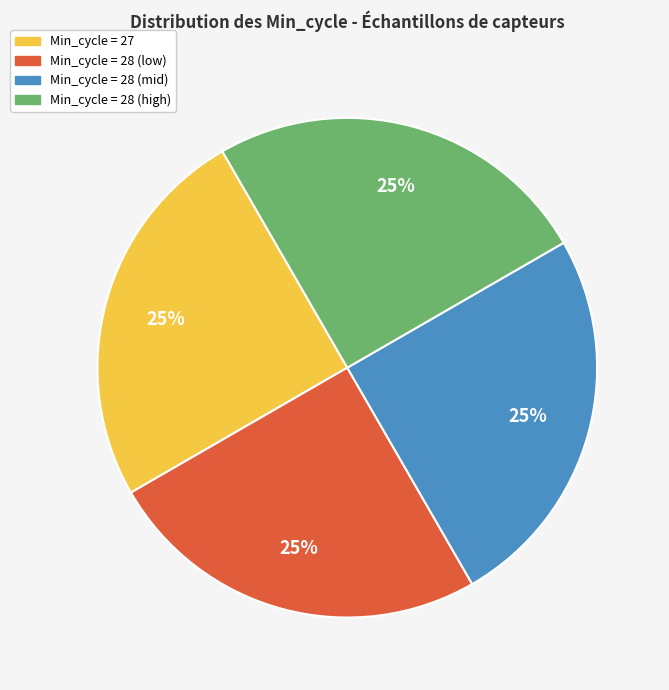

To the nearest percent, what is the average slice percentage?

25%